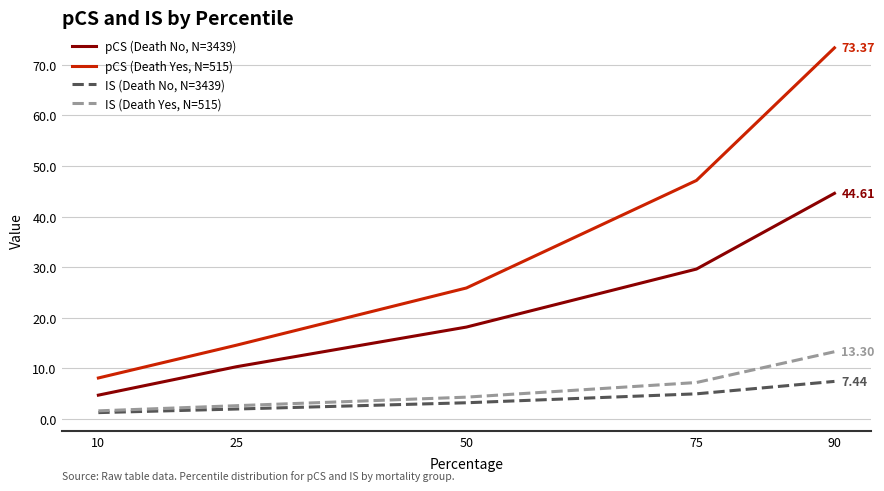

What are all the series names shown in the legend?

pCS (Death No, N=3439), pCS (Death Yes, N=515), IS (Death No, N=3439), IS (Death Yes, N=515)